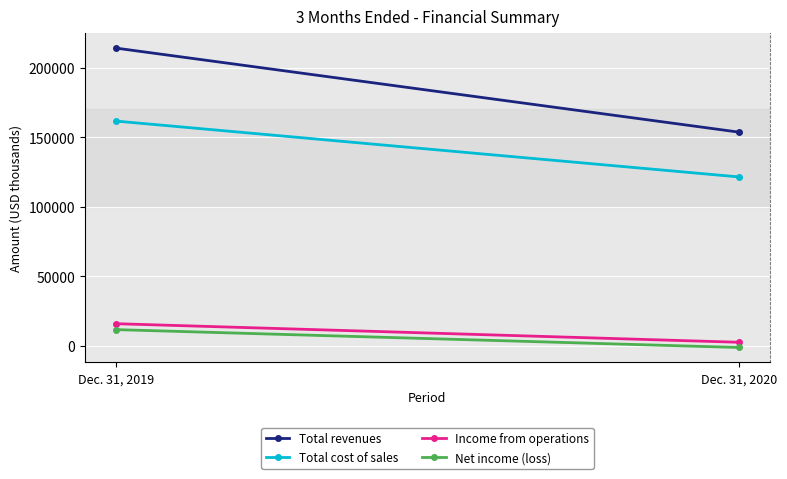

Which series has the widest spread of values?

Total revenues